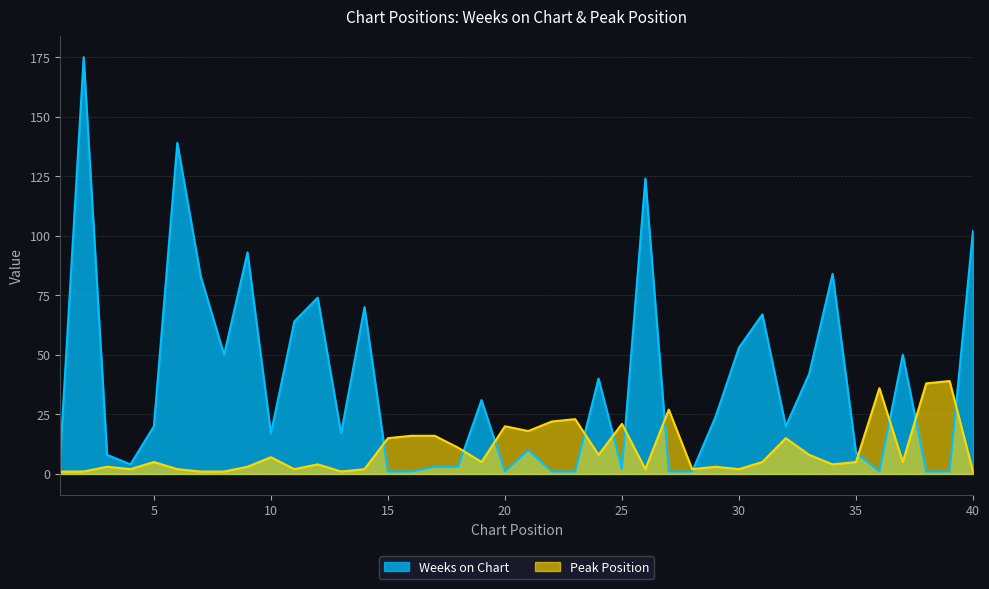

What are all the series names shown in the legend?

Weeks on Chart, Peak Position